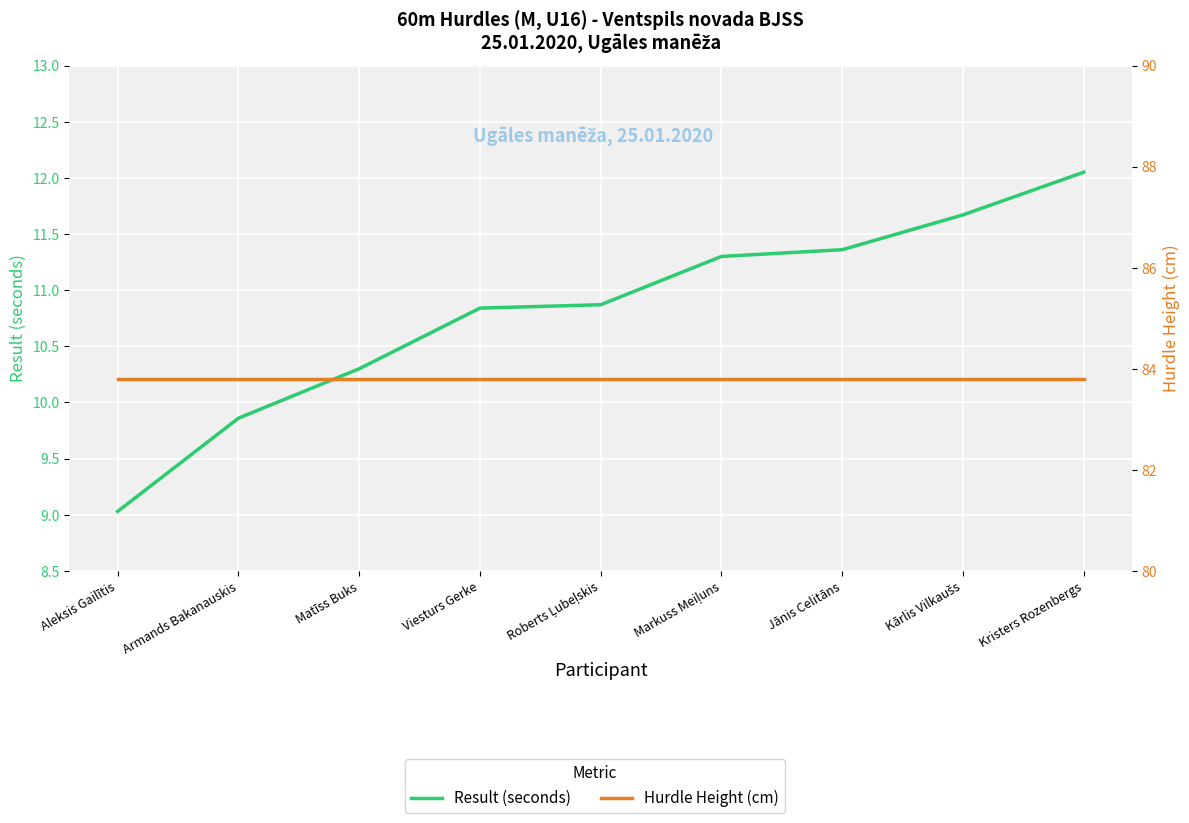

Which category has the highest value in the Hurdle Height (cm) series?

Aleksis Gailītis